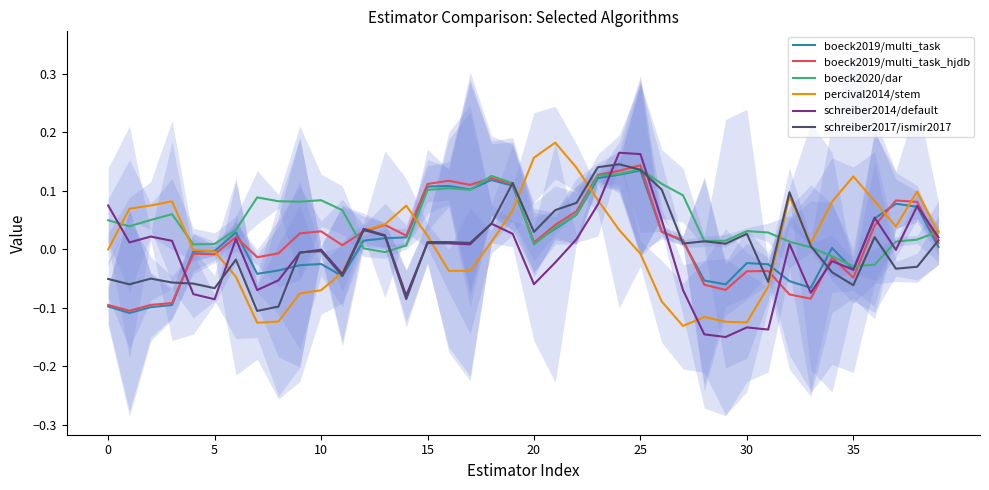

Which has a higher value, 36 or 19?

19